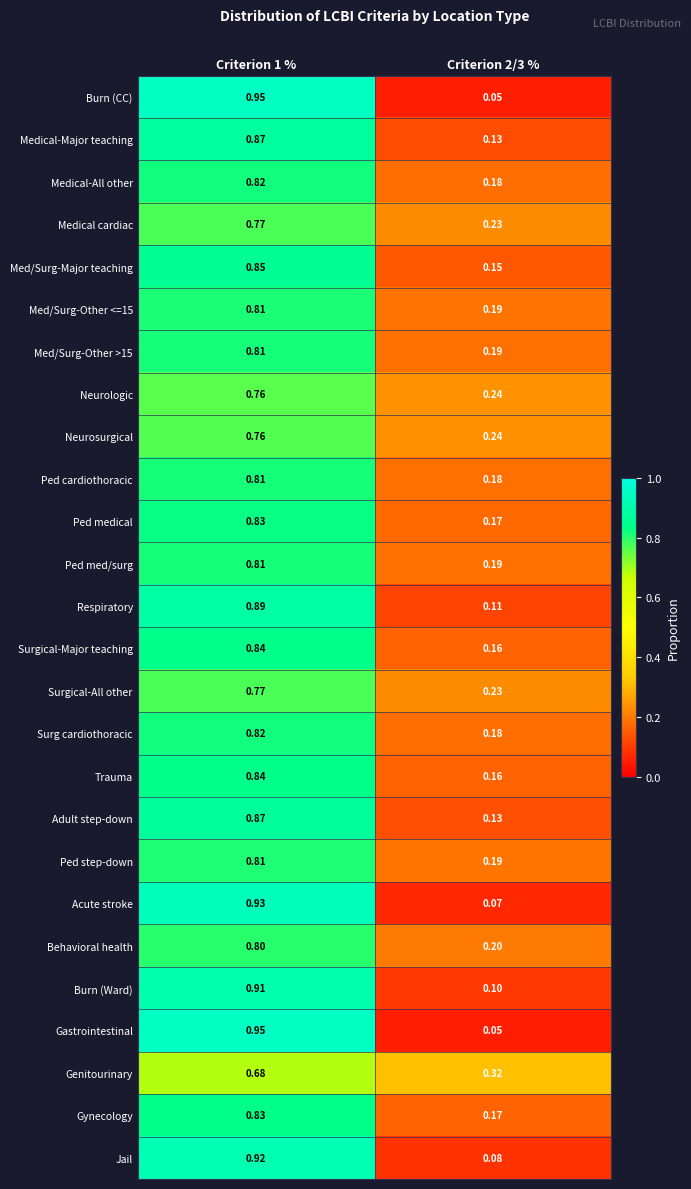

Is the value of Medical cardiac at Criterion 1 % greater than the value of Ped step-down at Criterion 2/3 %?

Yes